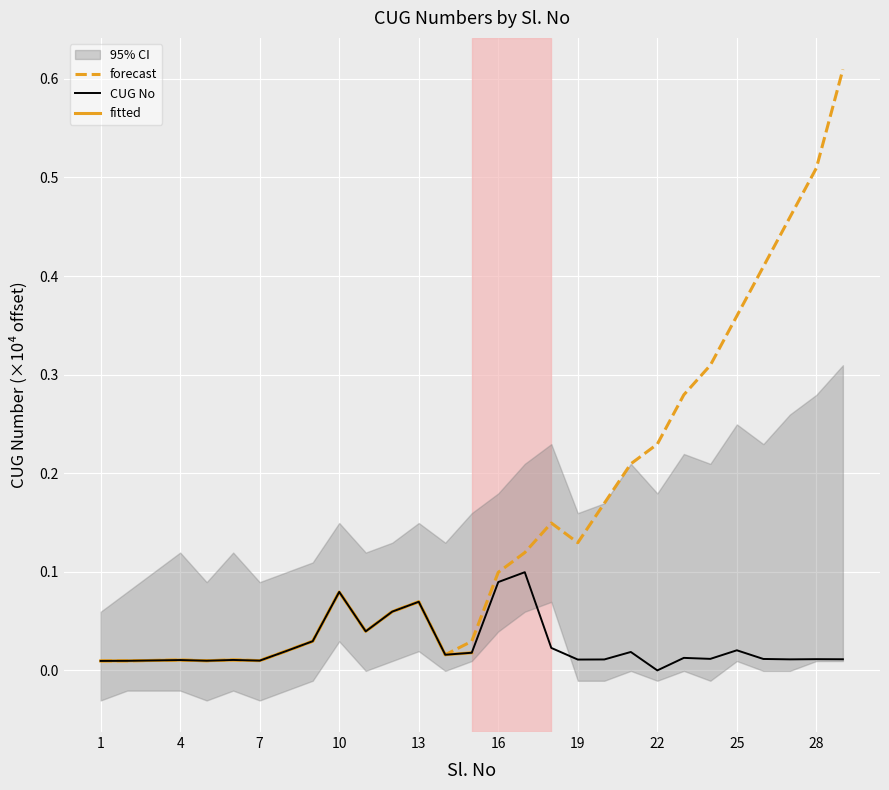

True or false: forecast and CUG No cross at least once.

False